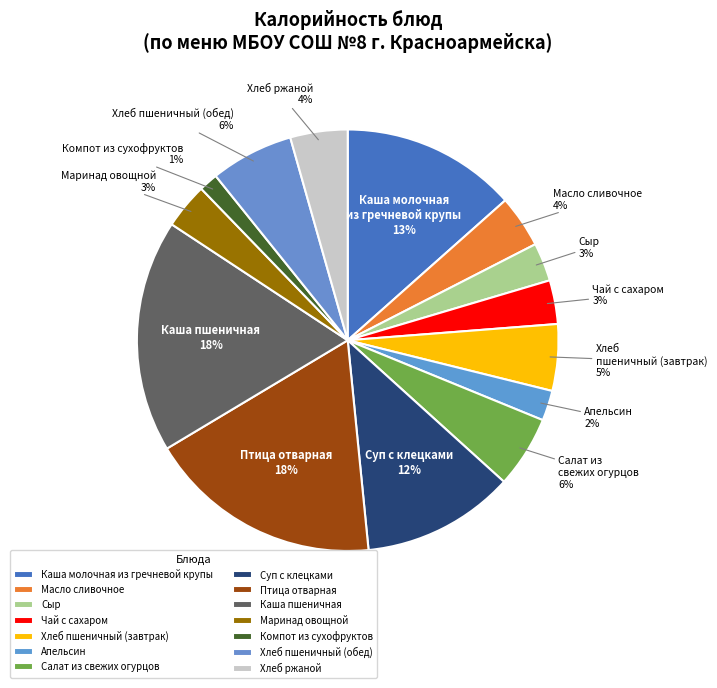

Do Компот из сухофруктов and Чай с сахаром together represent more than half of the pie?

No